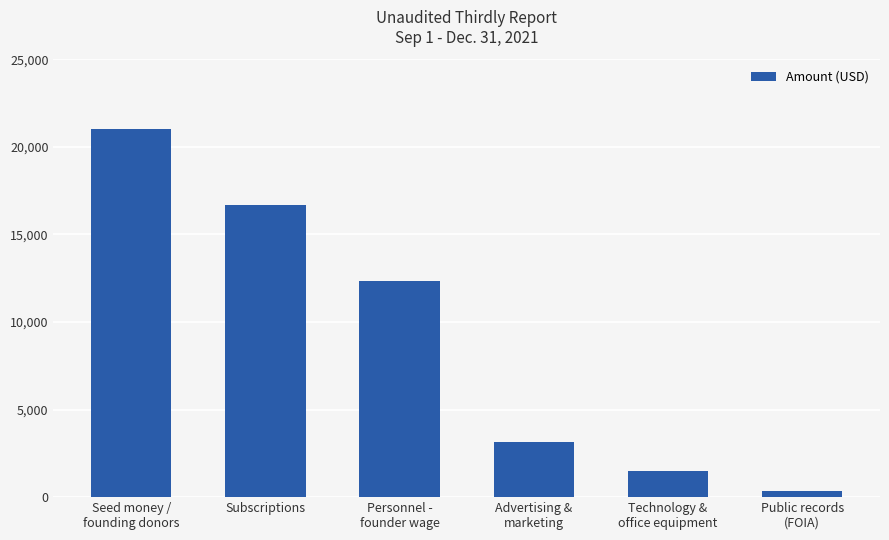

What is the smallest value displayed?

343.4